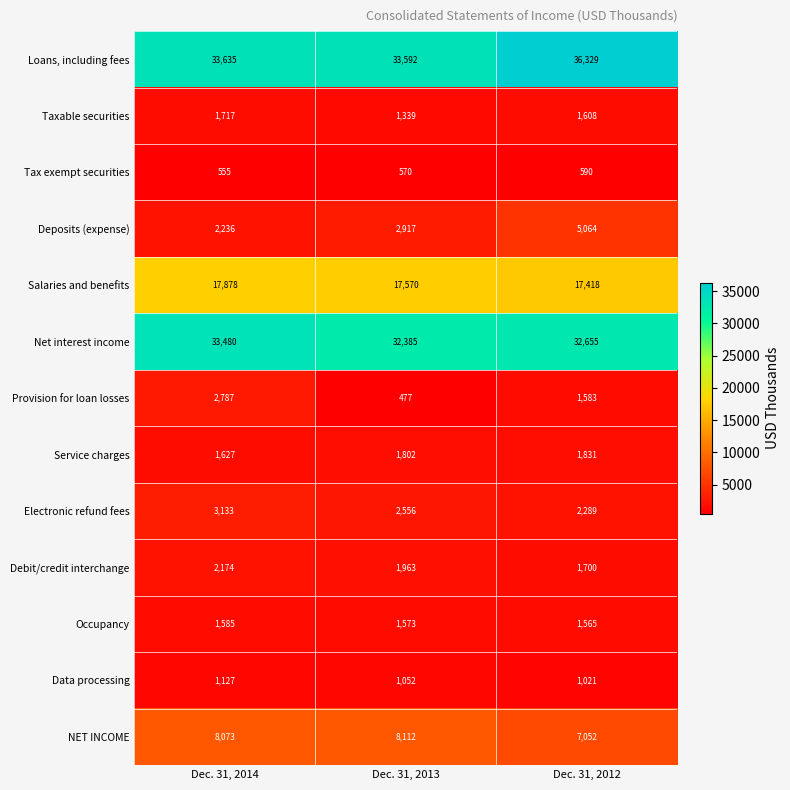

At Dec. 31, 2013, list the series in order from smallest to largest.

Provision for loan losses, Tax exempt securities, Data processing, Taxable securities, Occupancy, Service charges, Debit/credit interchange, Electronic refund fees, Deposits (expense), NET INCOME, Salaries and benefits, Net interest income, Loans, including fees